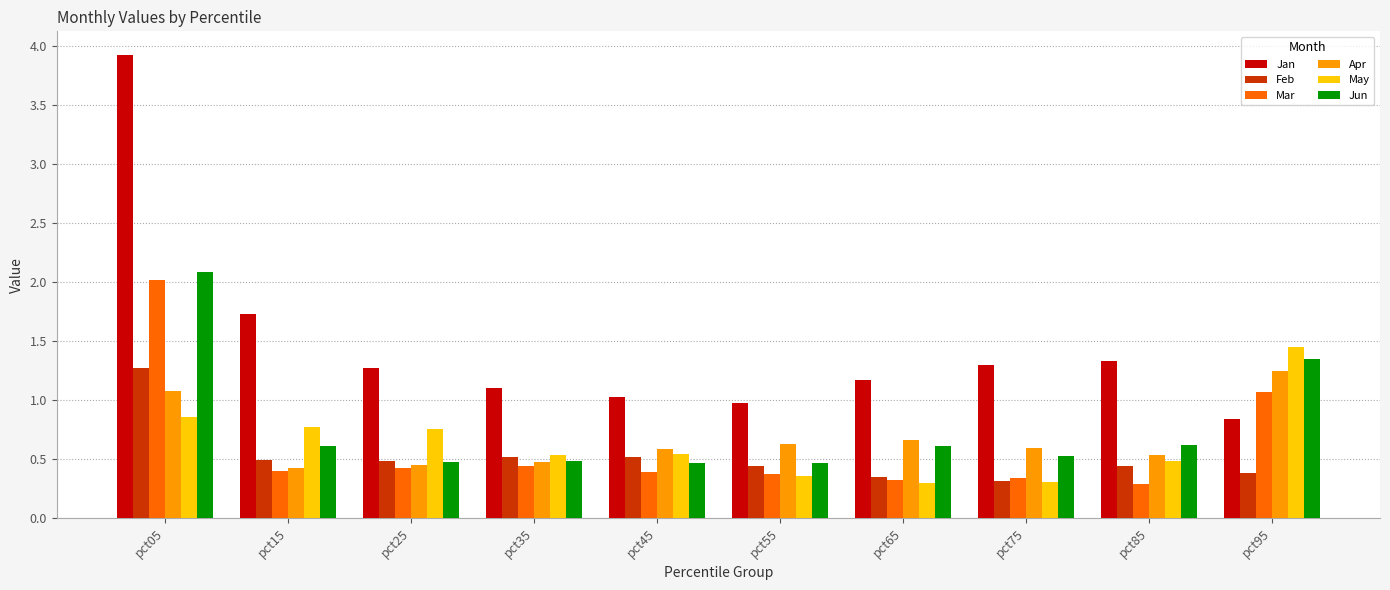

What is the highest value of the Jun series?

2.1